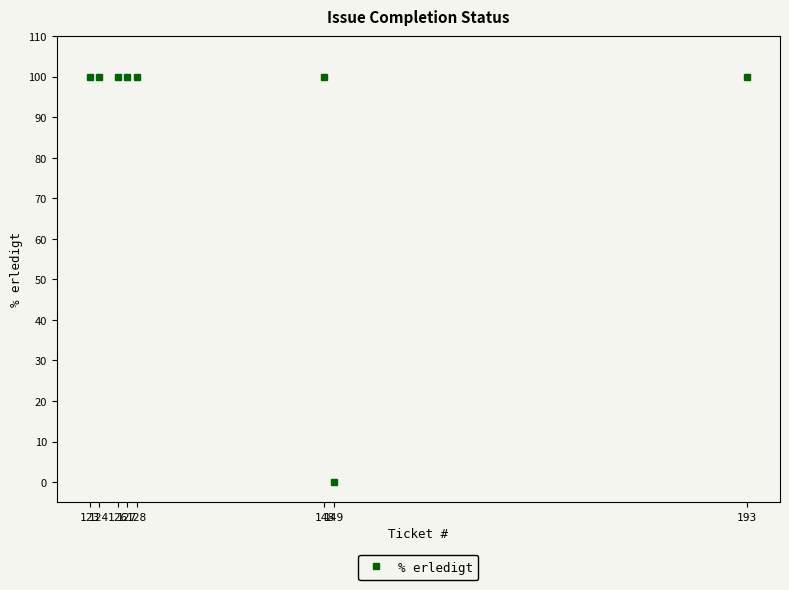

Approximately how many times larger is the value at 124 compared to 193?

1.0